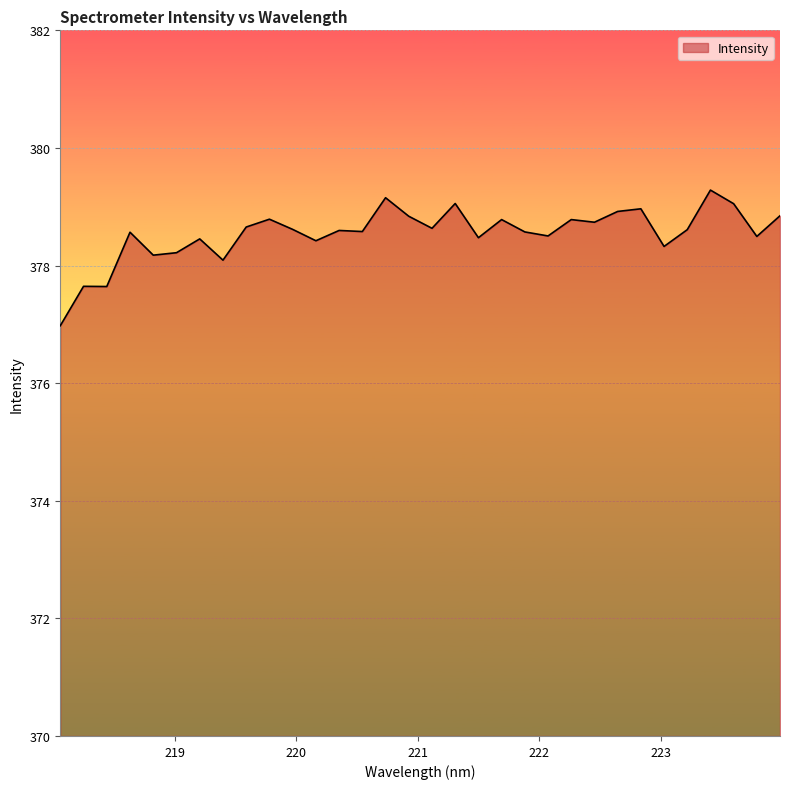

What is the maximum value shown in the chart?

379.3